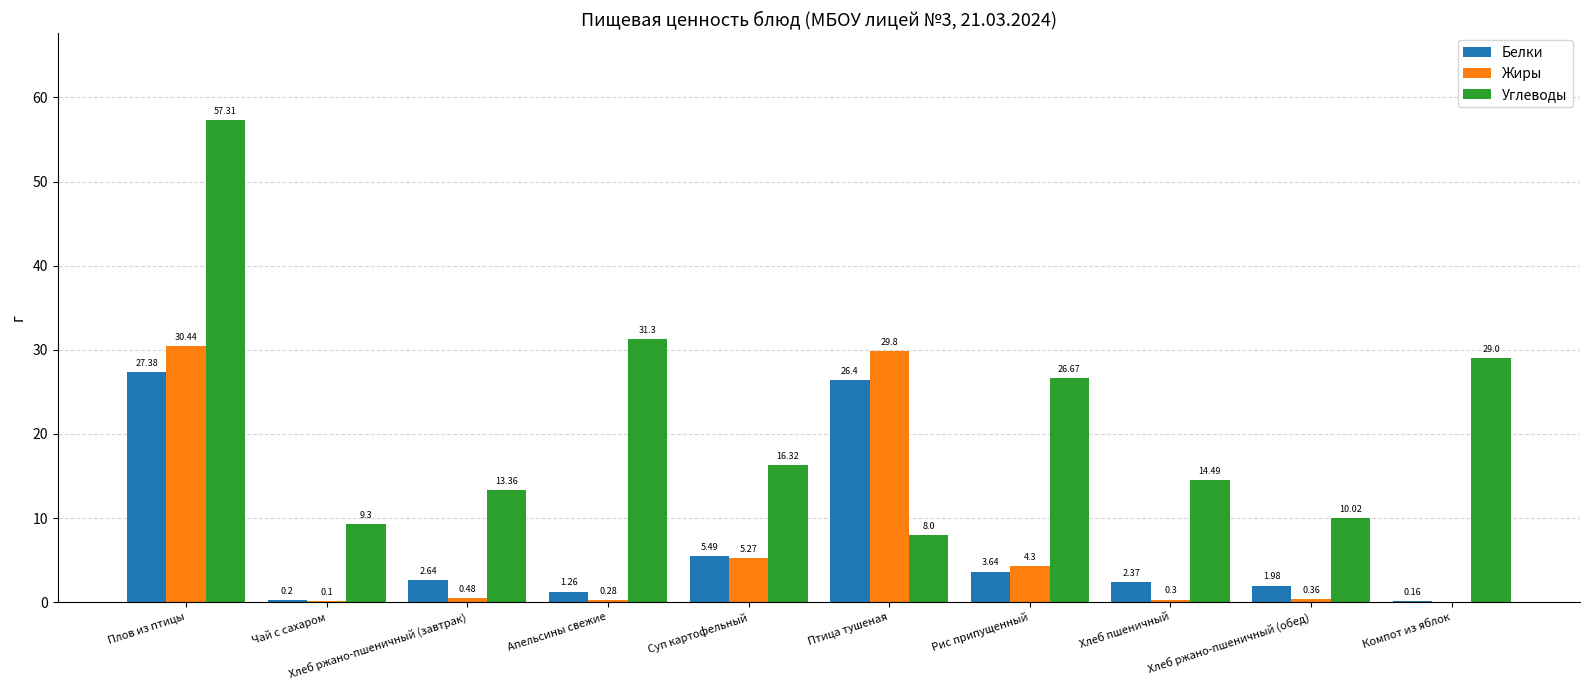

Read the Жиры value at Плов из птицы.

30.4